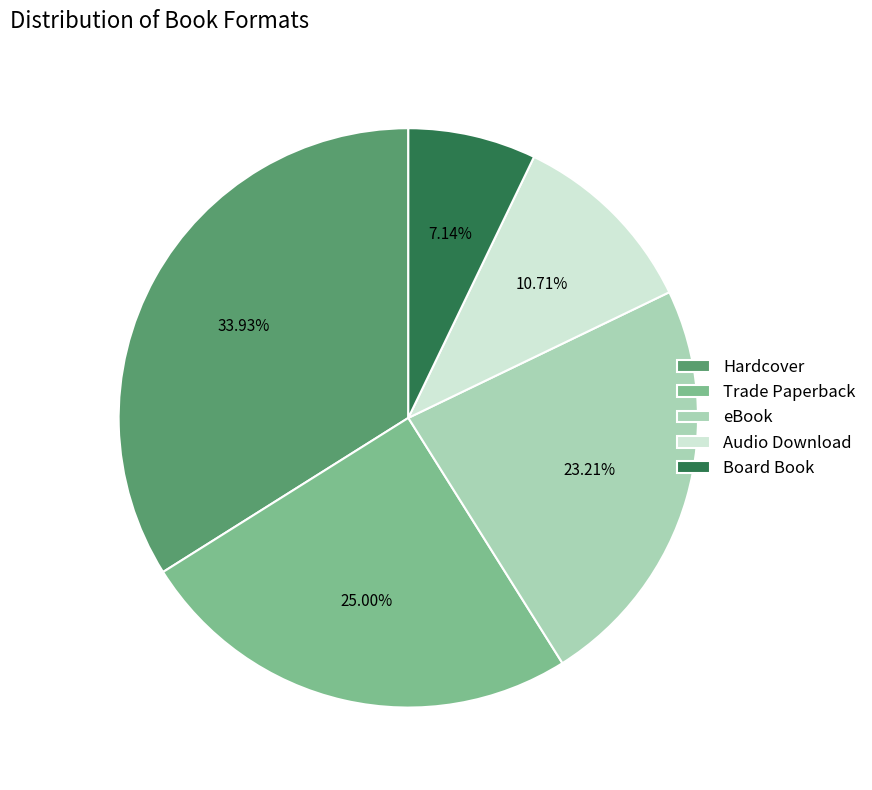

Do Hardcover and Trade Paperback together represent more than half of the pie?

Yes